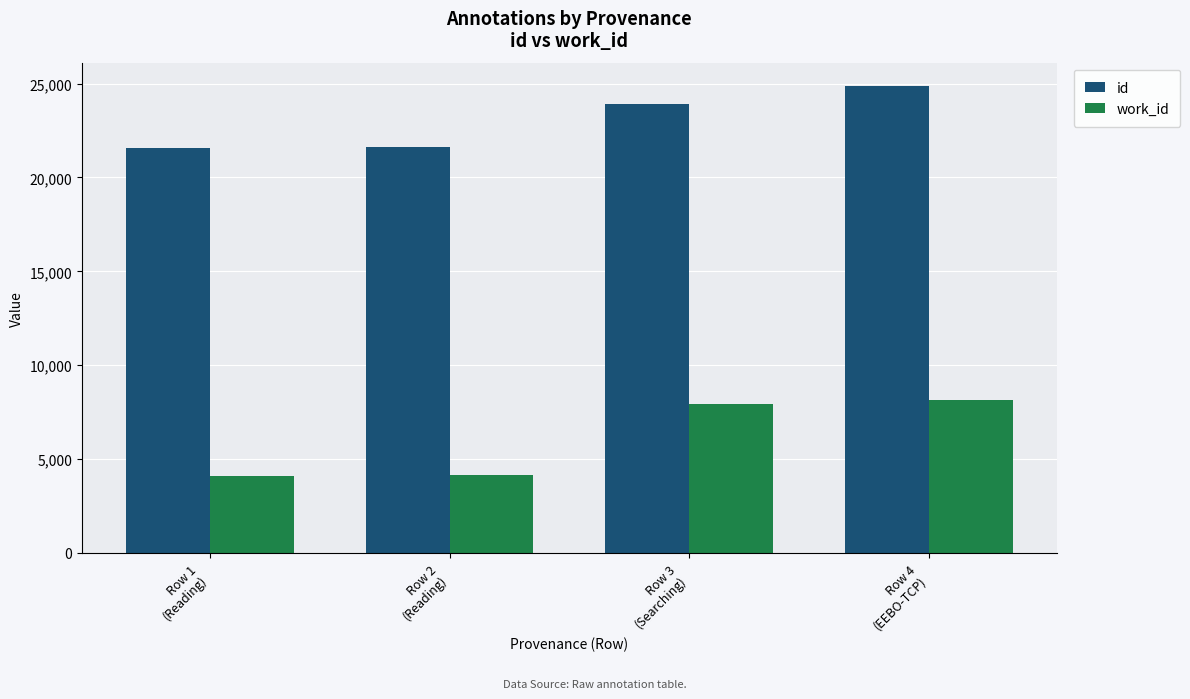

At how many categories does at least one series exceed 18079?

4